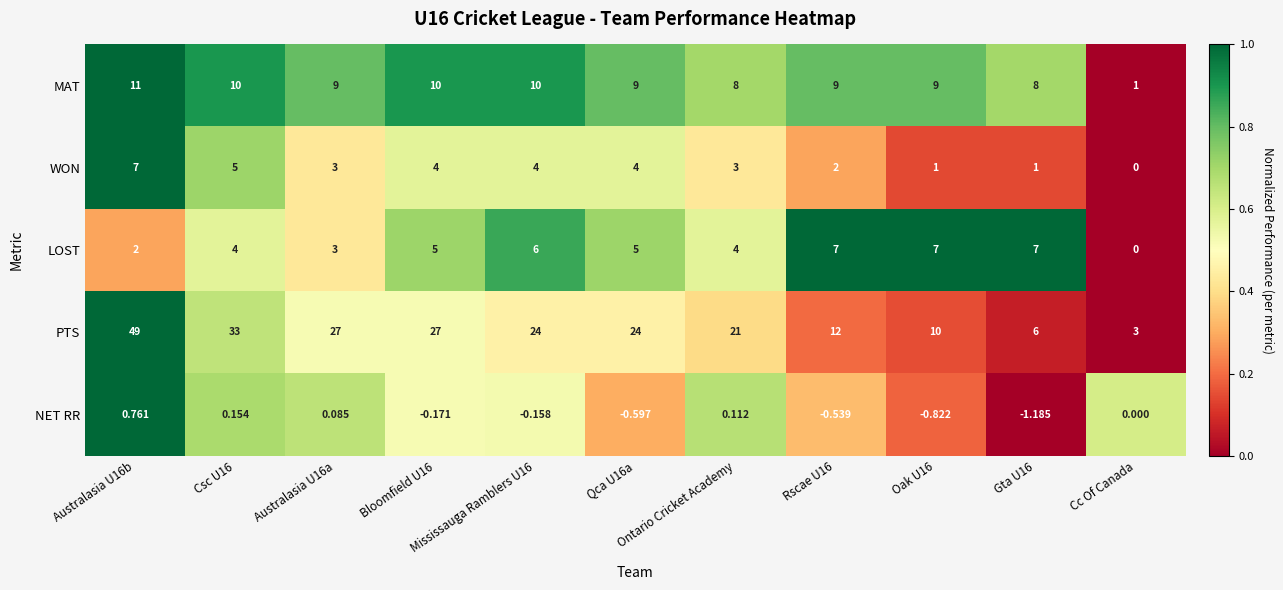

Which series has the largest total across all categories?

PTS